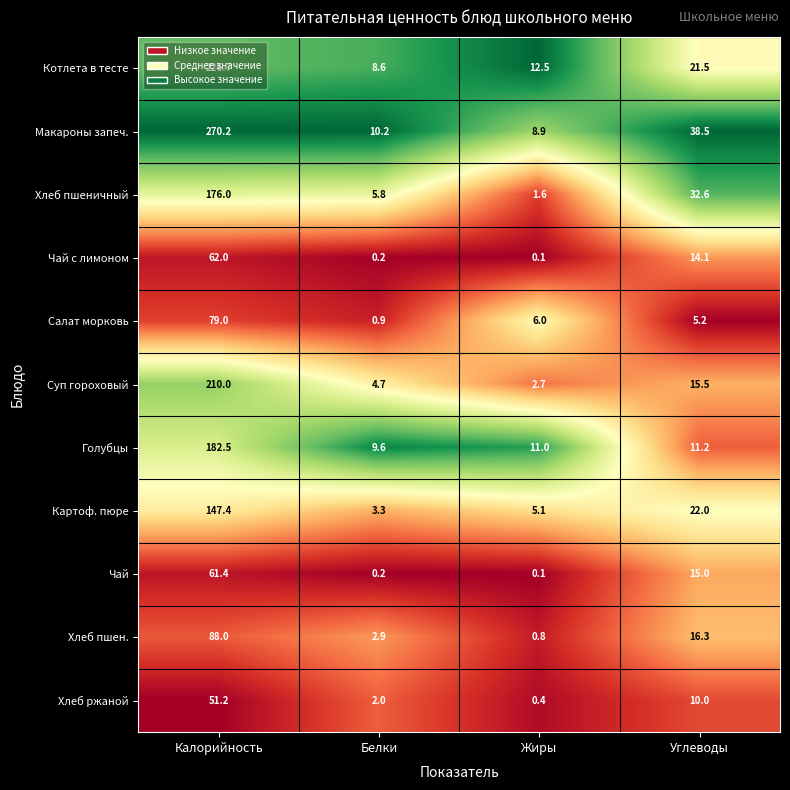

Where does the Хлеб пшеничный series first go above 32?

Калорийность